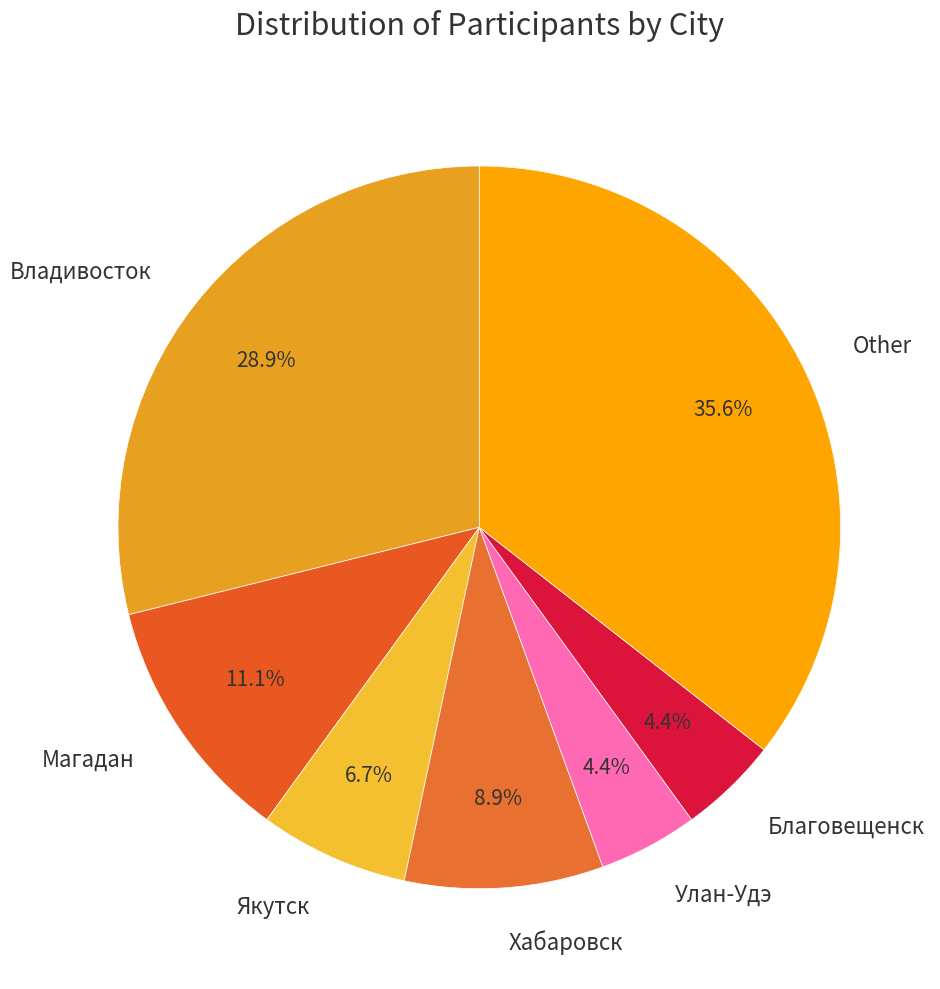

Count the number of slices in the pie.

7